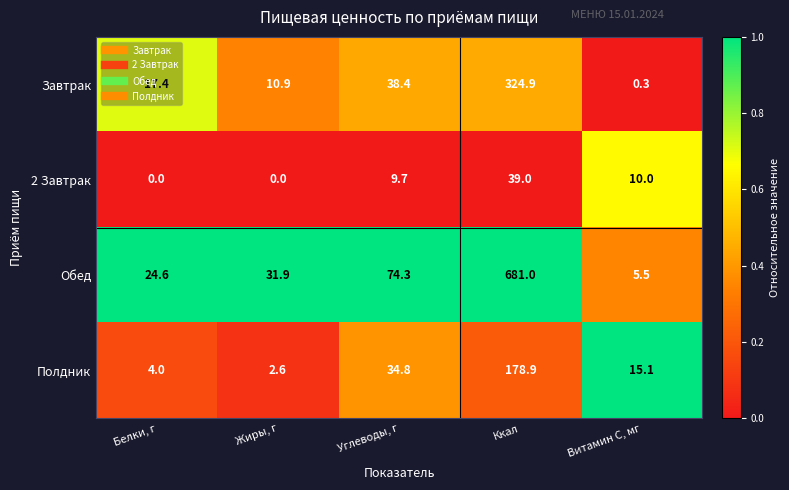

Which series has the largest total across all categories?

Обед